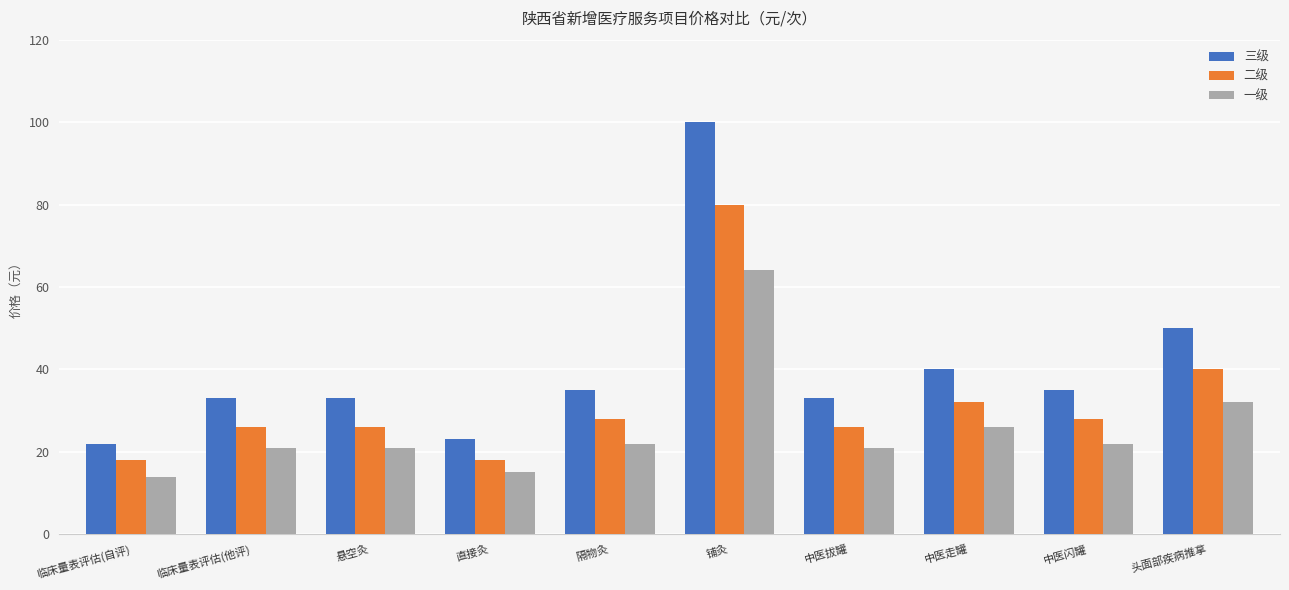

Reading right to left, what are all the values shown in this chart?

三级: 50	35	40	33	100	35	23	33	33	22
二级: 40	28	32	26	80	28	18	26	26	18
一级: 32	22	26	21	64	22	15	21	21	14